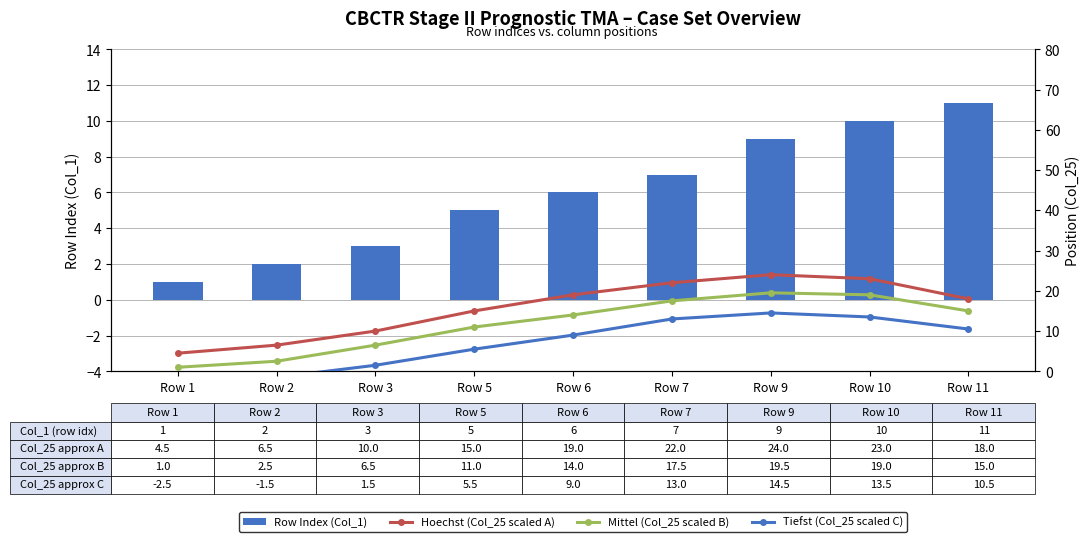

At which label does Row Index (Col_1) reach its minimum?

Row 1